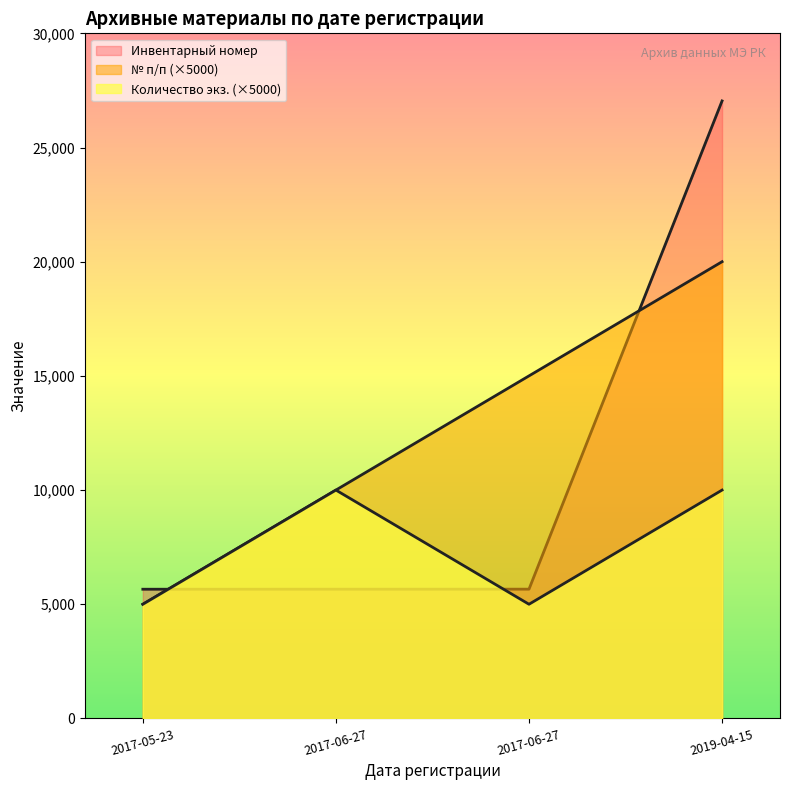

List the labels in order of Количество экземпляров и приложений value, smallest first.

2017-05-23, 2017-06-27, 2017-06-27, 2019-04-15